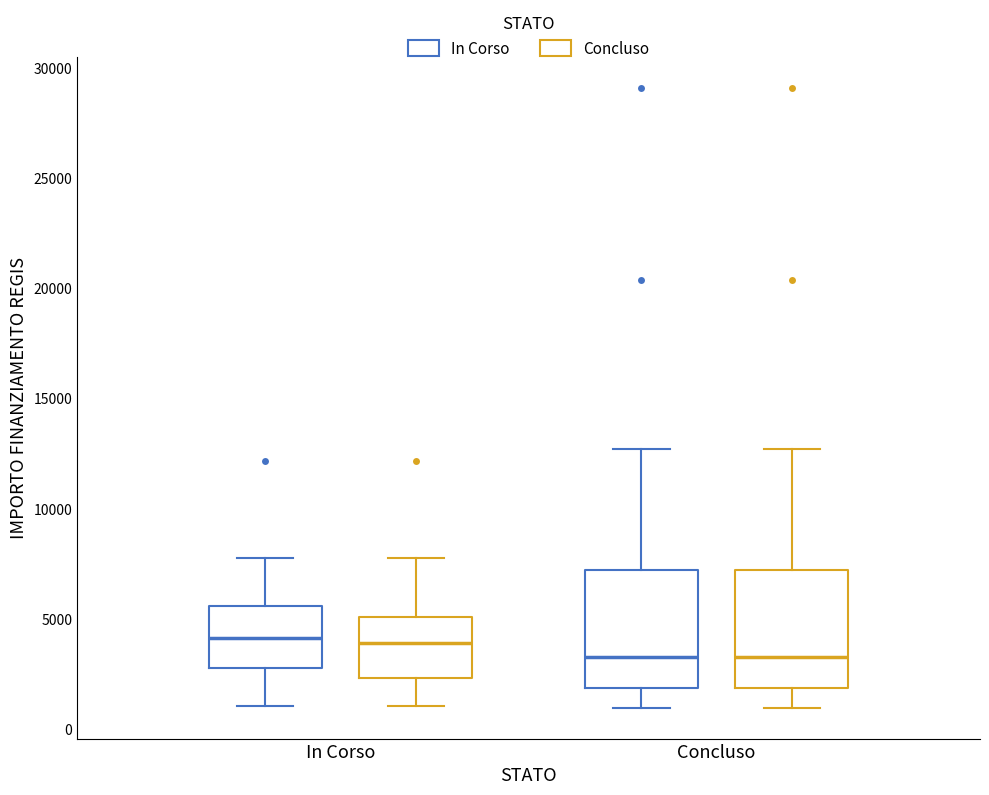

Reading left to right, read every box against the y-axis: the position of its median line, the range the box covers, and the ends of its whiskers. The values are not printed on the chart, so give them approximately, as read against the axis.

In Corso (In Corso): median 4000, box 3000 to 5500, whiskers 1000 to 8000
In Corso (Concluso): median 4000, box 2500 to 5000, whiskers 1000 to 8000
Concluso (In Corso): median 3500, box 2000 to 7000, whiskers 1000 to 12500
Concluso (Concluso): median 3500, box 2000 to 7000, whiskers 1000 to 12500